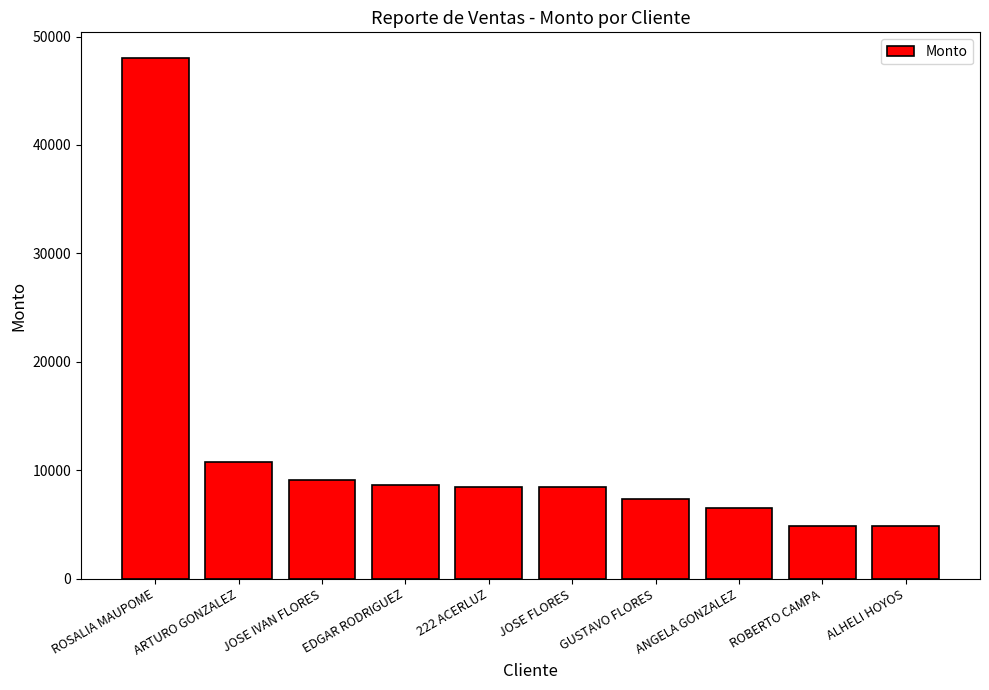

What is the minimum value shown in the chart?

4860.0